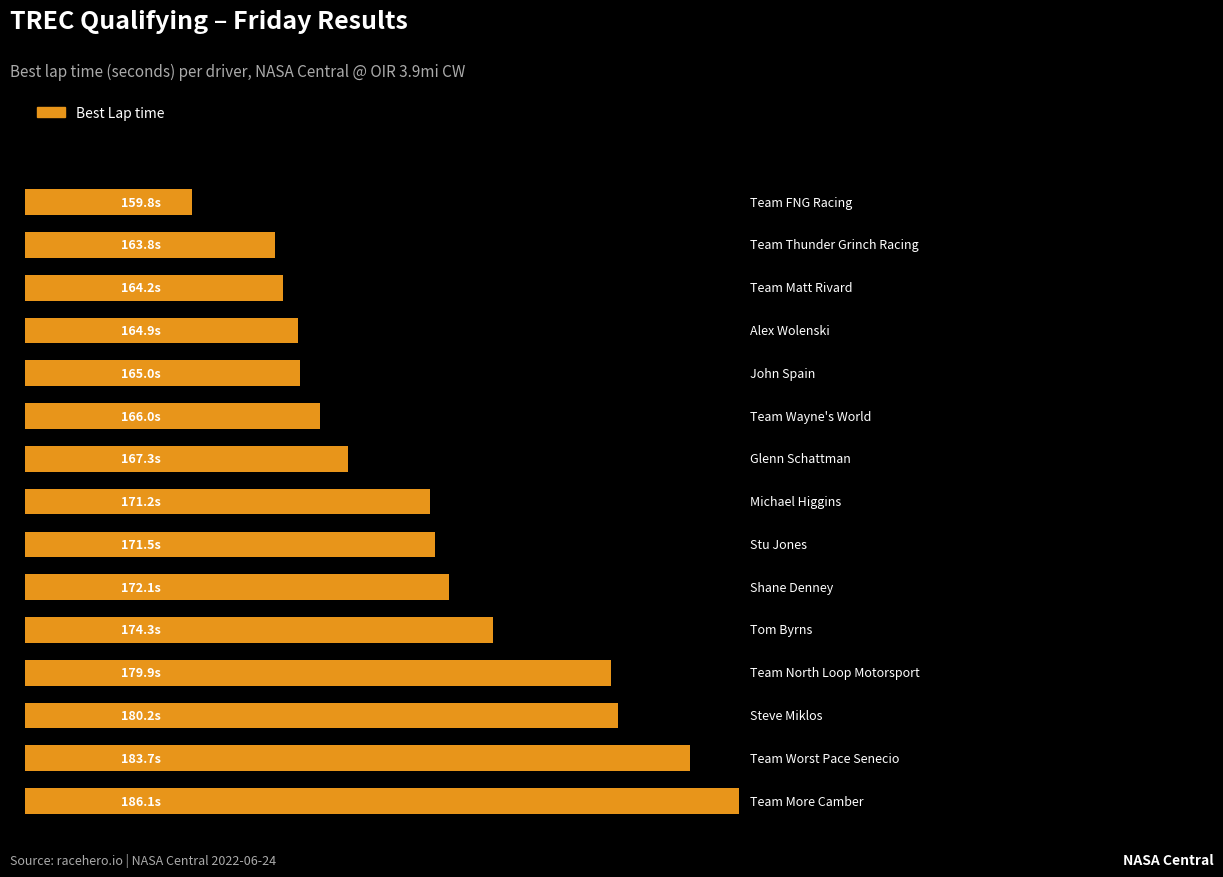

What is the sum of all values?

2570.0